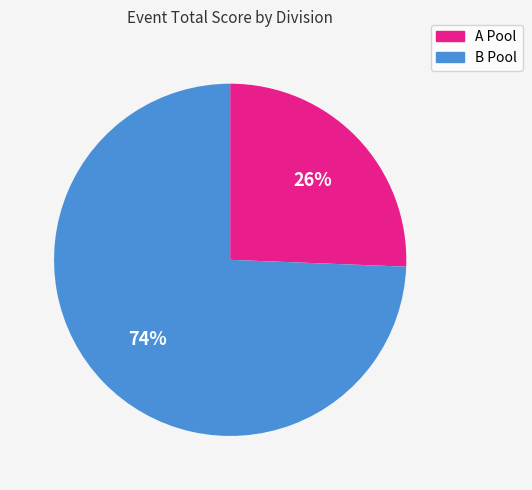

Does any single category account for the majority?

Yes